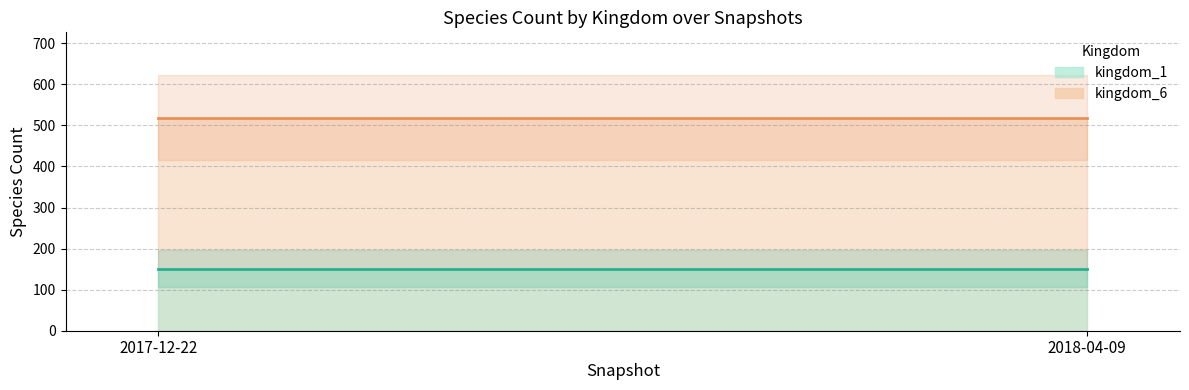

Does the chart display data point markers on the line(s)?

No